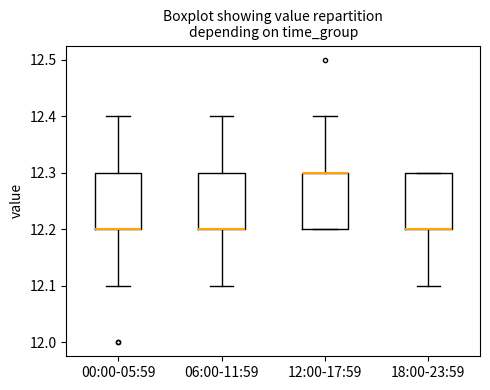

Reading left to right, transcribe this box plot: for each box, give where its median line is, the range the box spans, and where its two whiskers end, as read against the y-axis. The values are not printed on the chart, so give them approximately, as read against the axis.

00:00-05:59: median 12.2 (drawn on the box's lower edge), box 12.2 to 12.3, whiskers 12.1 to 12.4
06:00-11:59: median 12.2 (drawn on the box's lower edge), box 12.2 to 12.3, whiskers 12.1 to 12.4
12:00-17:59: median 12.3 (drawn on the box's upper edge), box 12.2 to 12.3, whiskers 12.2 to 12.4
18:00-23:59: median 12.2 (drawn on the box's lower edge), box 12.2 to 12.3, whiskers 12.1 to 12.3